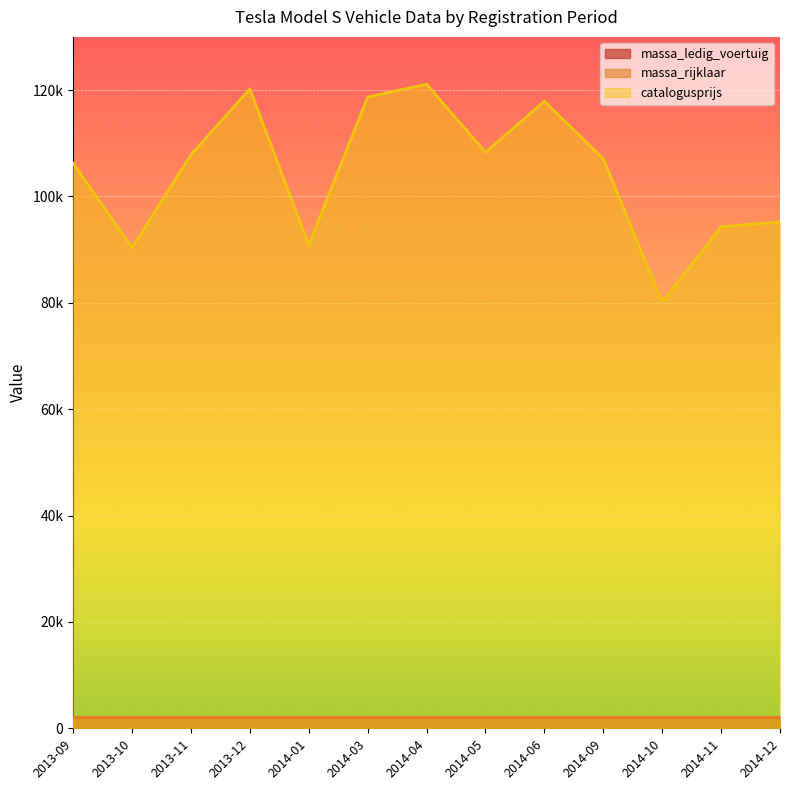

Reading left to right, transcribe all the data shown in this chart.

massa_ledig_voertuig: 2013-09=2075	2013-10=2075	2013-11=2075	2013-12=2075	2014-01=2075	2014-03=2075	2014-04=2075	2014-05=2075	2014-06=2075	2014-09=2075	2014-10=2075	2014-11=2075	2014-12=2075
massa_rijklaar: 2013-09=2175	2013-10=2175	2013-11=2175	2013-12=2175	2014-01=2175	2014-03=2175	2014-04=2175	2014-05=2175	2014-06=2175	2014-09=2175	2014-10=2175	2014-11=2175	2014-12=2175
catalogusprijs: 2013-09=106250	2013-10=90350	2013-11=107850	2013-12=120200	2014-01=90850	2014-03=118700	2014-04=121100	2014-05=108300	2014-06=117900	2014-09=107090	2014-10=80090	2014-11=94300	2014-12=95200